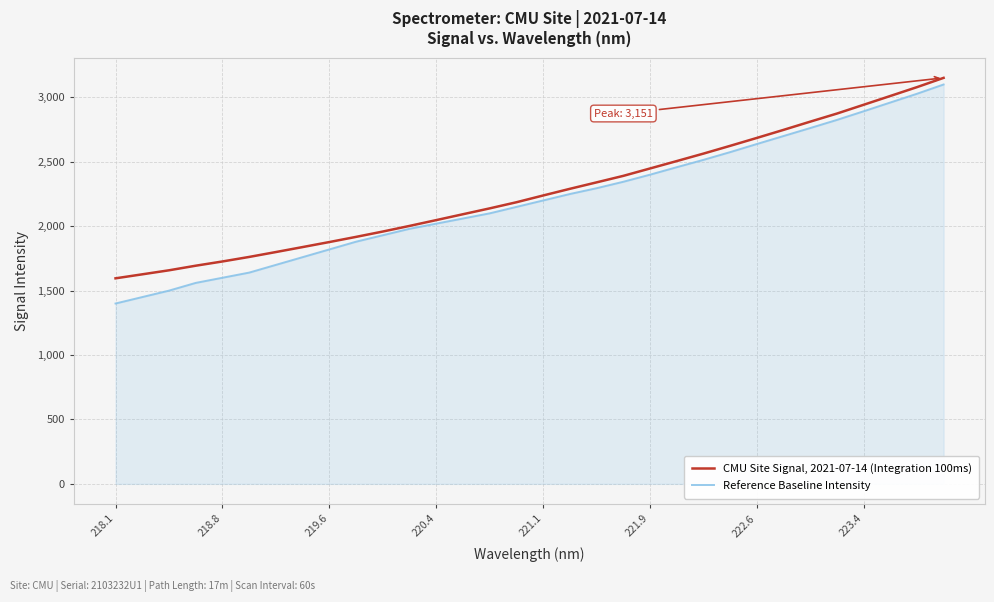

How many lines are shown in the chart?

2